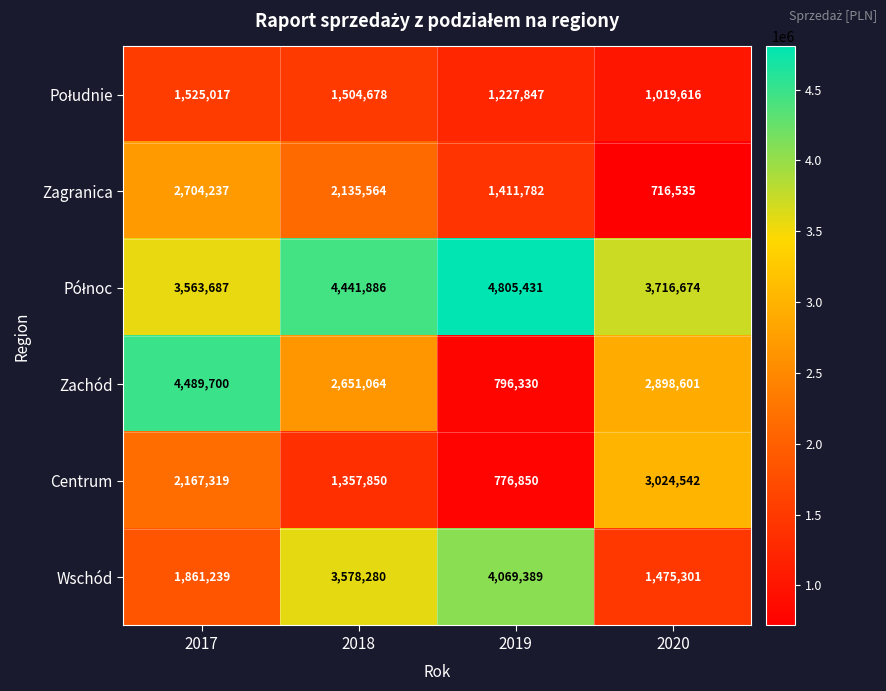

What is the sum of all Zagranica values?

6968118